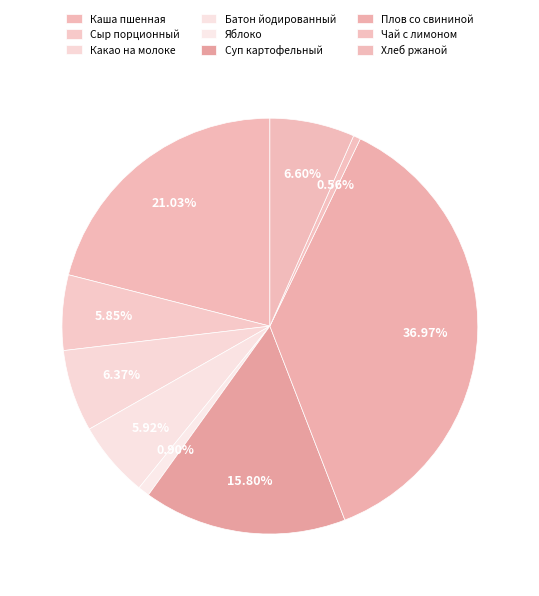

To the nearest percent, what portion does Какао на молоке represent?

6%